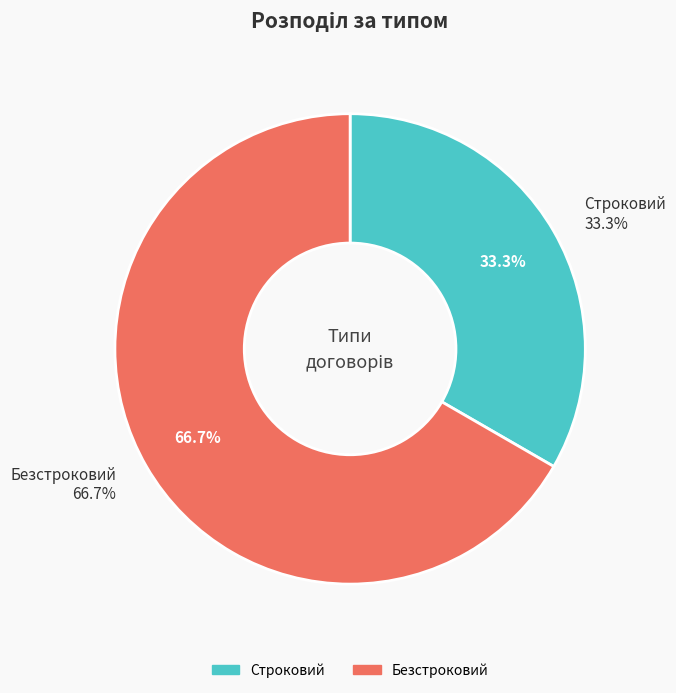

What percentage is NOT represented by Строковий?

66.7%